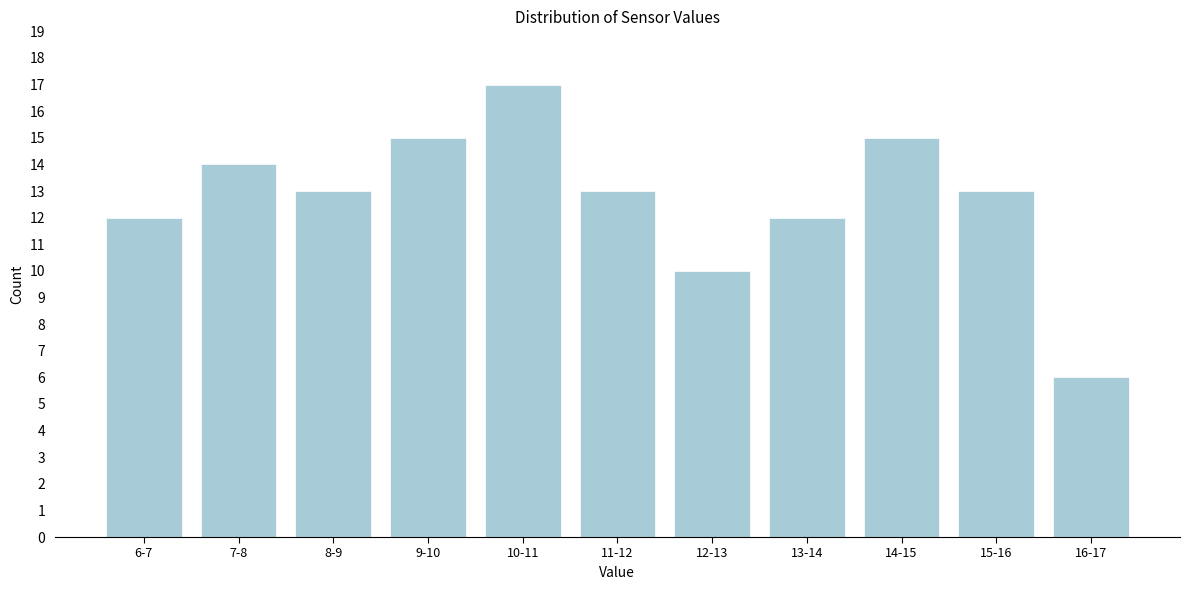

Reading left to right, list all the values displayed in this chart.

12	14	13	15	17	13	10	12	15	13	6